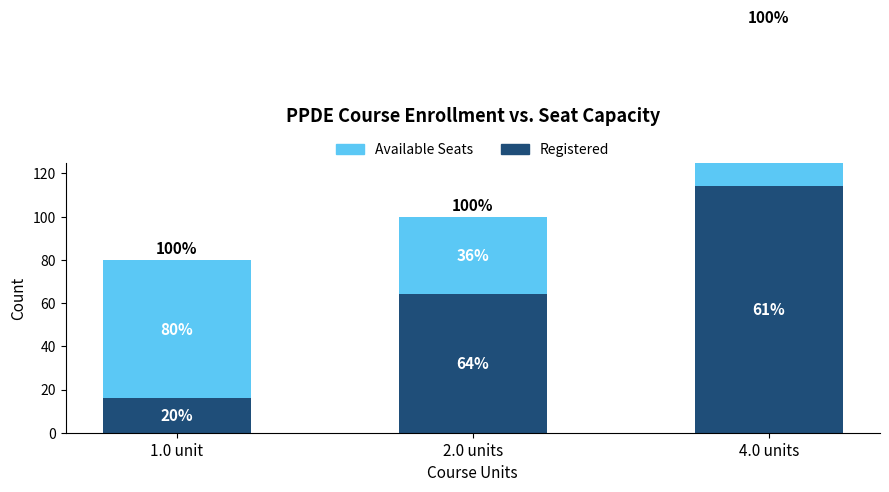

Reading left to right, list all the values displayed in this chart.

Registered: 16	64	114
Available Seats: 64	36	73